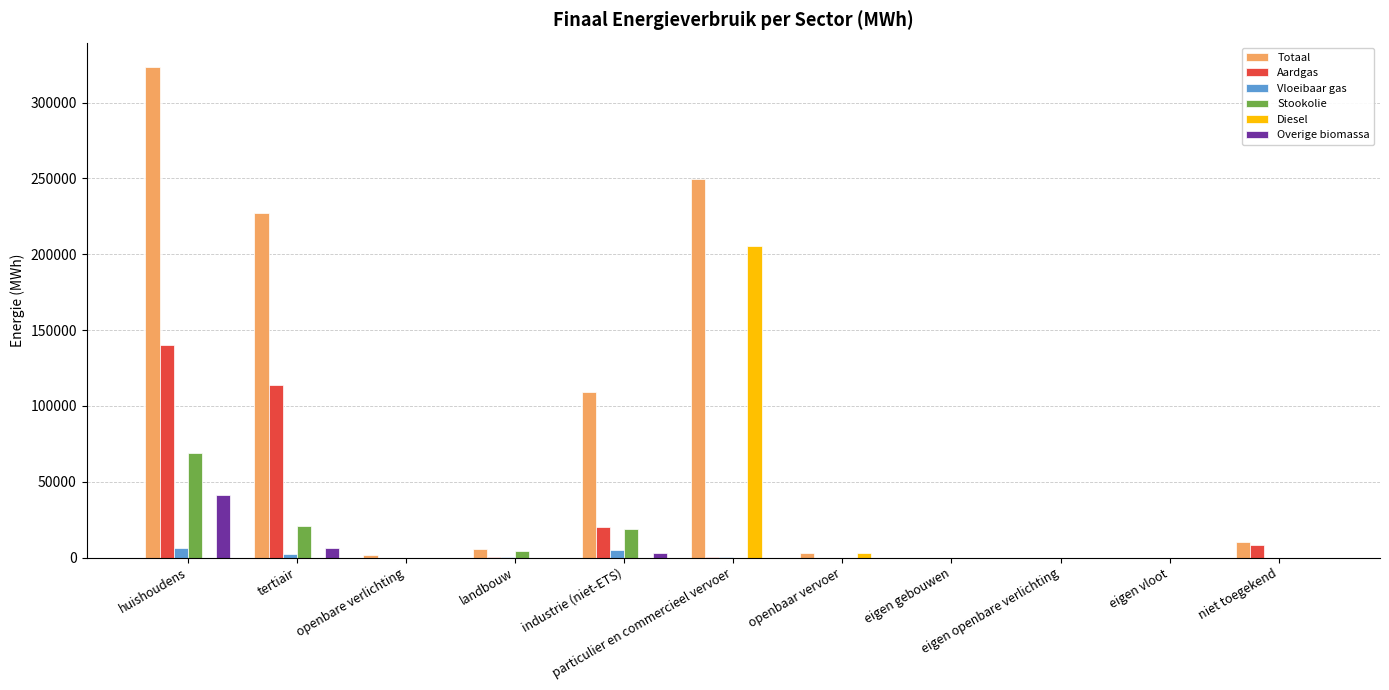

Which series has the largest total across all categories?

Totaal